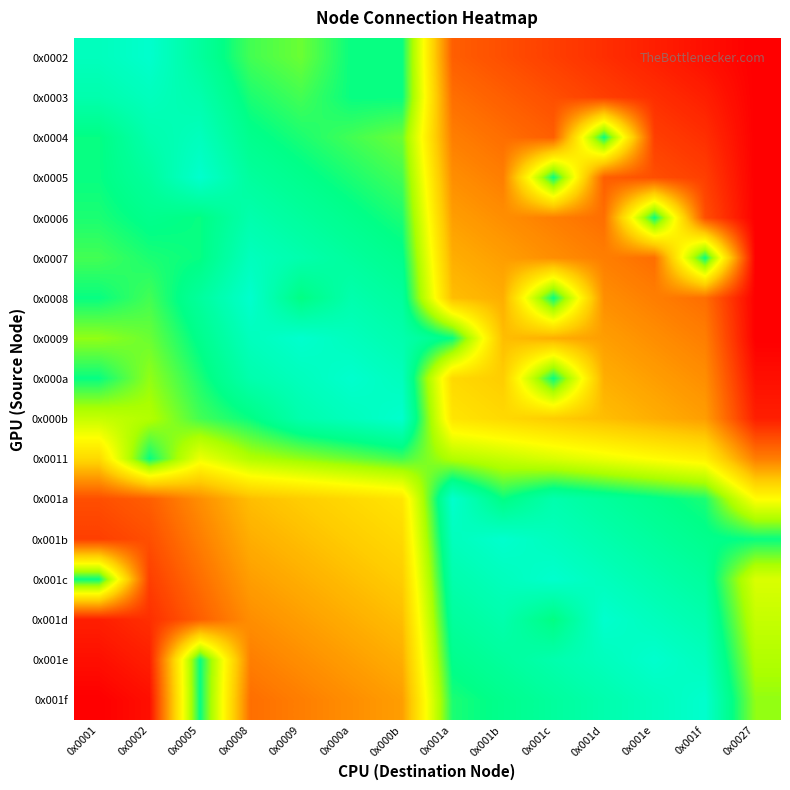

Reading left to right, list all the values displayed in this chart.

0x0002: 0x0001=1.0	0x0002=1.0	0x0005=0.9	0x0008=0.8	0x0009=0.8	0x000a=0.8	0x000b=0.8	0x001a=0.2	0x001b=0.2	0x001c=0.1	0x001d=0.1	0x001e=0.1	0x001f=0.0	0x0027=0.0
0x0003: 0x0001=0.9	0x0002=1.0	0x0005=0.9	0x0008=0.8	0x0009=0.8	0x000a=0.8	0x000b=0.8	0x001a=0.2	0x001b=0.2	0x001c=0.2	0x001d=0.1	0x001e=0.1	0x001f=0.1	0x0027=0.0
0x0004: 0x0001=0.8	0x0002=0.9	0x0005=1.0	0x0008=0.9	0x0009=0.8	0x000a=0.8	0x000b=0.8	0x001a=0.3	0x001b=0.2	0x001c=0.2	0x001d=0.8	0x001e=0.1	0x001f=0.1	0x0027=0.0
0x0005: 0x0001=0.8	0x0002=0.9	0x0005=1.0	0x0008=0.9	0x0009=0.9	0x000a=0.8	0x000b=0.8	0x001a=0.3	0x001b=0.3	0x001c=0.8	0x001d=0.2	0x001e=0.2	0x001f=0.1	0x0027=0.0
0x0006: 0x0001=0.8	0x0002=0.9	0x0005=0.8	0x0008=0.9	0x0009=0.9	0x000a=0.9	0x000b=0.8	0x001a=0.3	0x001b=0.3	0x001c=0.3	0x001d=0.2	0x001e=0.8	0x001f=0.2	0x0027=0.0
0x0007: 0x0001=0.8	0x0002=0.8	0x0005=0.8	0x0008=1.0	0x0009=0.9	0x000a=0.9	0x000b=0.9	0x001a=0.4	0x001b=0.3	0x001c=0.3	0x001d=0.3	0x001e=0.2	0x001f=0.8	0x0027=0.0
0x0008: 0x0001=0.8	0x0002=0.8	0x0005=0.9	0x0008=1.0	0x0009=0.8	0x000a=0.9	0x000b=0.9	0x001a=0.4	0x001b=0.4	0x001c=0.8	0x001d=0.3	0x001e=0.3	0x001f=0.2	0x0027=0.0
0x0009: 0x0001=0.7	0x0002=0.8	0x0005=0.9	0x0008=1.0	0x0009=1.0	0x000a=1.0	0x000b=0.9	0x001a=0.8	0x001b=0.4	0x001c=0.4	0x001d=0.3	0x001e=0.3	0x001f=0.3	0x0027=0.0
0x000a: 0x0001=0.8	0x0002=0.7	0x0005=0.8	0x0008=0.9	0x0009=1.0	0x000a=1.0	0x000b=1.0	0x001a=0.5	0x001b=0.4	0x001c=0.8	0x001d=0.4	0x001e=0.3	0x001f=0.3	0x0027=0.0
0x000b: 0x0001=0.7	0x0002=0.7	0x0005=0.8	0x0008=0.8	0x0009=0.9	0x000a=1.0	0x000b=1.0	0x001a=0.5	0x001b=0.5	0x001c=0.4	0x001d=0.4	0x001e=0.4	0x001f=0.3	0x0027=0.1
0x0011: 0x0001=0.5	0x0002=0.8	0x0005=0.6	0x0008=0.7	0x0009=0.7	0x000a=0.8	0x000b=0.8	0x001a=0.7	0x001b=0.7	0x001c=0.6	0x001d=0.6	0x001e=0.6	0x001f=0.5	0x0027=0.3
0x001a: 0x0001=0.2	0x0002=0.2	0x0005=0.3	0x0008=0.4	0x0009=0.4	0x000a=0.5	0x000b=0.5	0x001a=1.0	0x001b=0.8	0x001c=0.9	0x001d=0.9	0x001e=0.9	0x001f=0.8	0x0027=0.6
0x001b: 0x0001=0.1	0x0002=0.2	0x0005=0.3	0x0008=0.4	0x0009=0.4	0x000a=0.4	0x000b=0.5	0x001a=1.0	0x001b=1.0	0x001c=1.0	0x001d=0.9	0x001e=0.9	0x001f=0.9	0x0027=0.8
0x001c: 0x0001=0.8	0x0002=0.1	0x0005=0.2	0x0008=0.3	0x0009=0.4	0x000a=0.4	0x000b=0.4	0x001a=0.9	0x001b=1.0	0x001c=1.0	0x001d=1.0	0x001e=0.9	0x001f=0.9	0x0027=0.6
0x001d: 0x0001=0.1	0x0002=0.1	0x0005=0.2	0x0008=0.3	0x0009=0.3	0x000a=0.4	0x000b=0.4	0x001a=0.9	0x001b=0.9	0x001c=0.8	0x001d=1.0	0x001e=1.0	0x001f=0.9	0x0027=0.7
0x001e: 0x0001=0.0	0x0002=0.1	0x0005=0.8	0x0008=0.3	0x0009=0.3	0x000a=0.3	0x000b=0.4	0x001a=0.9	0x001b=0.9	0x001c=0.9	0x001d=1.0	0x001e=1.0	0x001f=1.0	0x0027=0.7
0x001f: 0x0001=0.0	0x0002=0.0	0x0005=0.8	0x0008=0.2	0x0009=0.3	0x000a=0.3	0x000b=0.3	0x001a=0.8	0x001b=0.9	0x001c=0.9	0x001d=0.9	0x001e=1.0	0x001f=1.0	0x0027=0.7